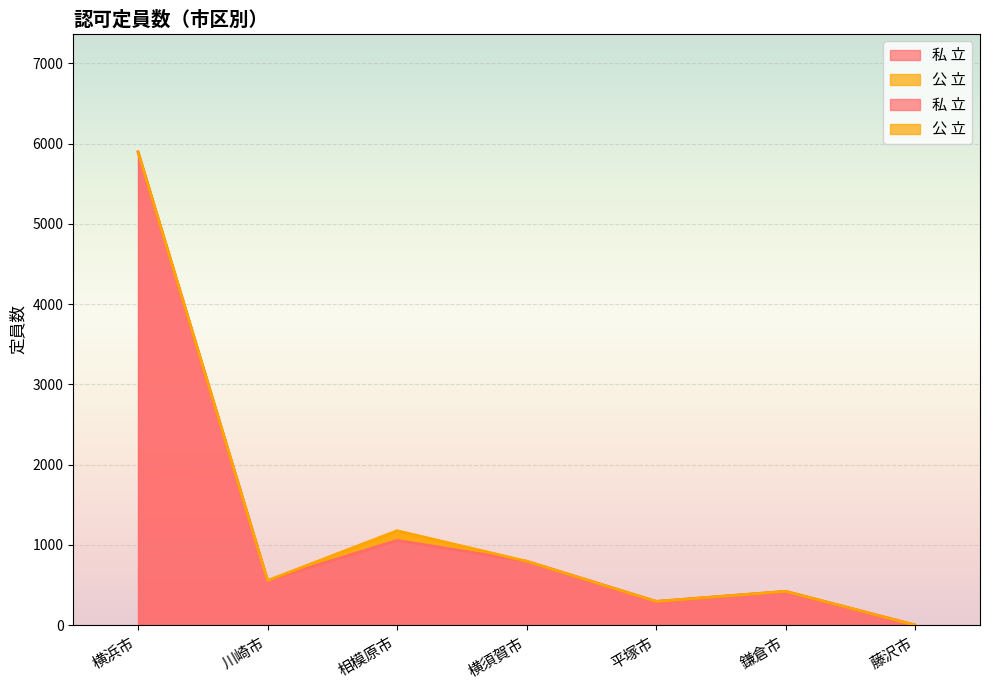

What is the label of the 6th point from the left?

鎌倉市